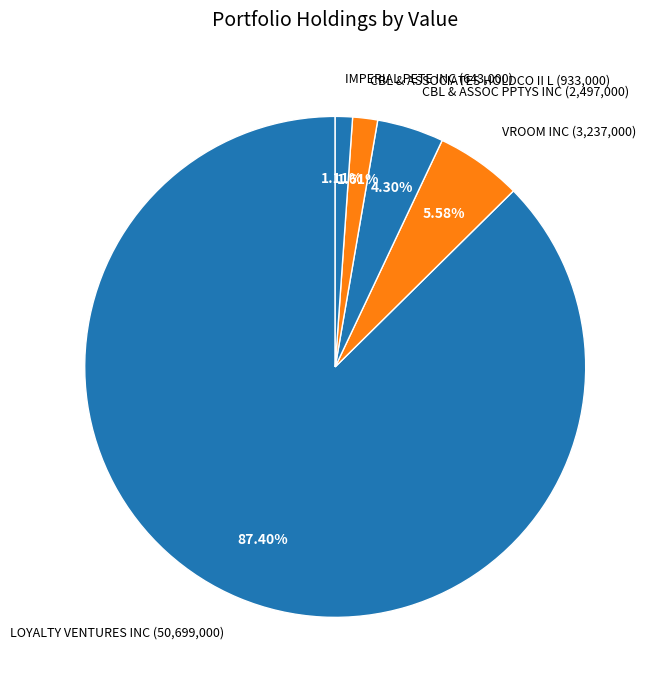

To the nearest percent, what is the combined percentage of CBL & ASSOCIATES HOLDCO II L and VROOM INC?

7%